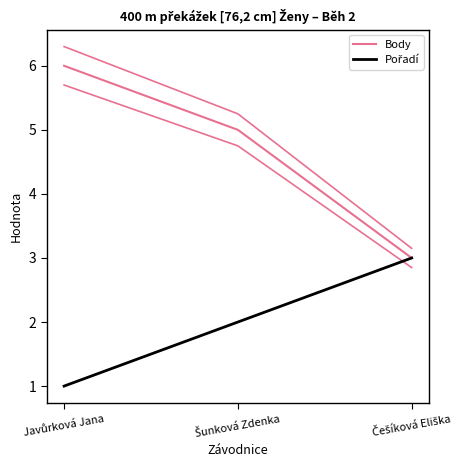

At how many categories does at least one series exceed 5?

1